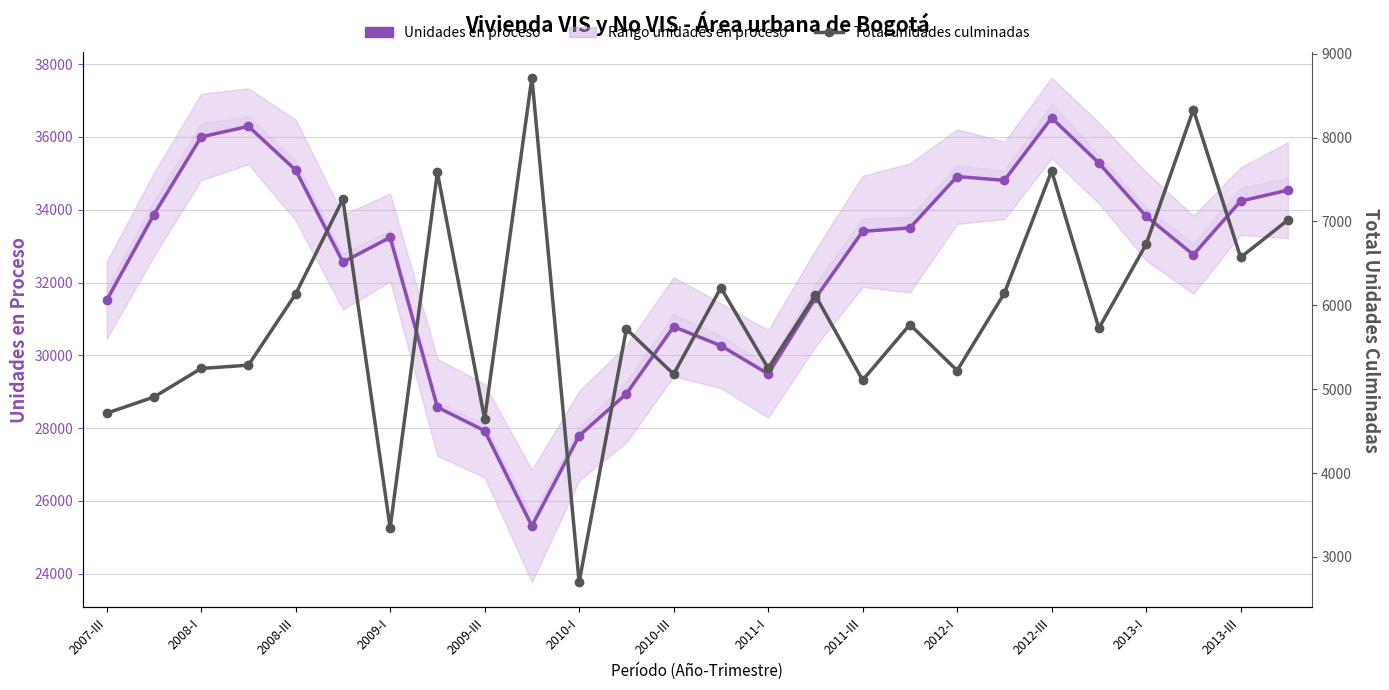

Is the value of Unidades en proceso at 2013-I greater than the value of Total unidades culminadas at 2010-I?

Yes